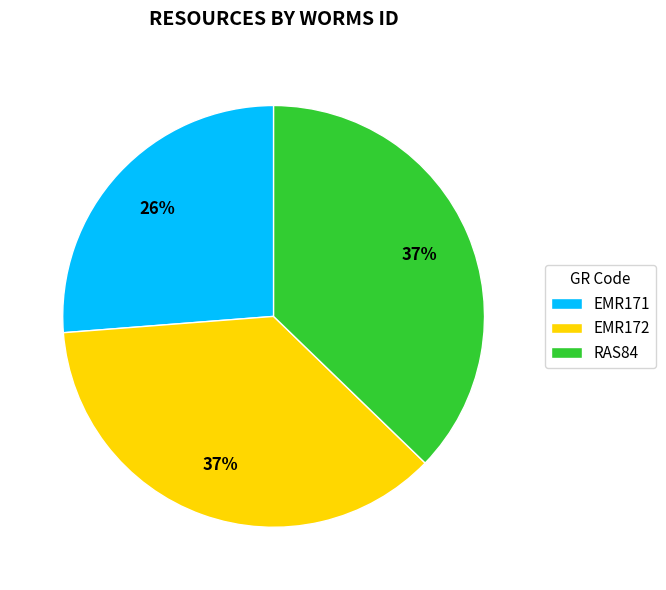

True or false: EMR171 accounts for 26% of the total.

True